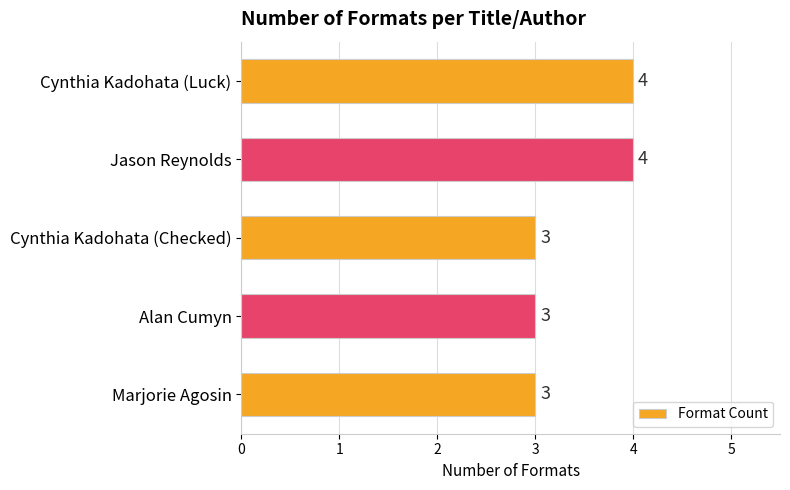

What is the smallest value displayed?

3